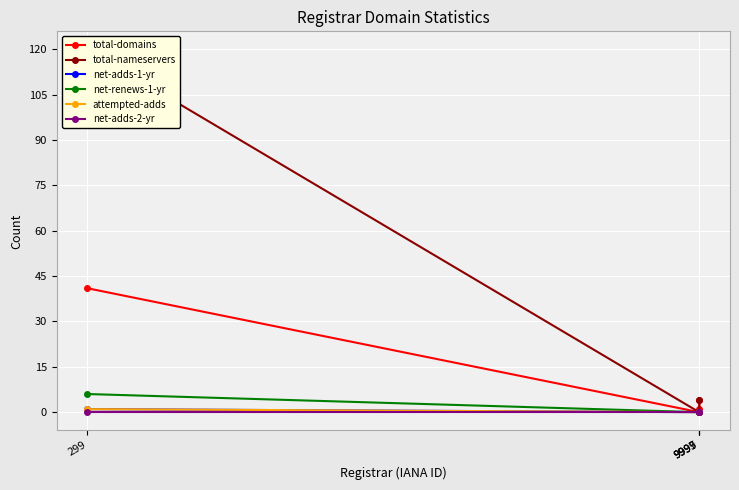

What is the highest value of the net-renews-1-yr series?

6